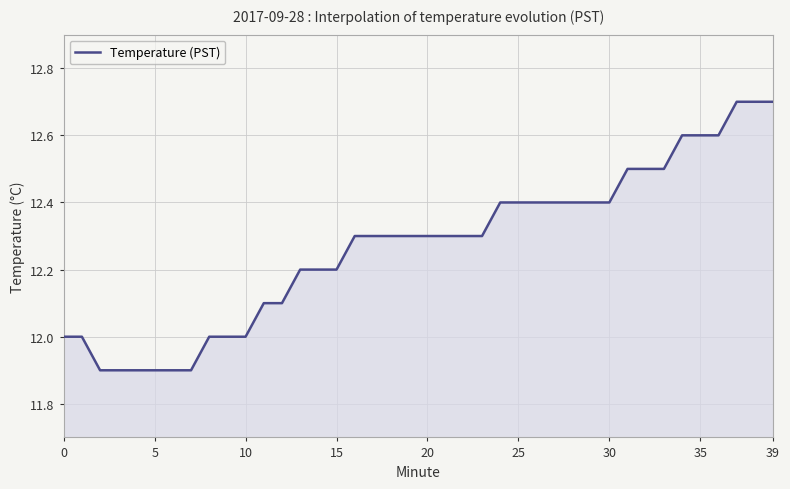

What is the difference between the maximum and minimum values?

0.8